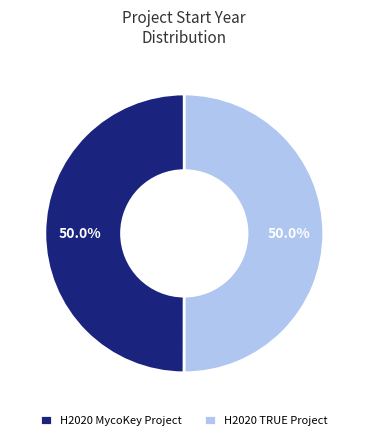

Approximately how many times larger is the value at H2020 TRUE Project compared to H2020 MycoKey Project?

1.0